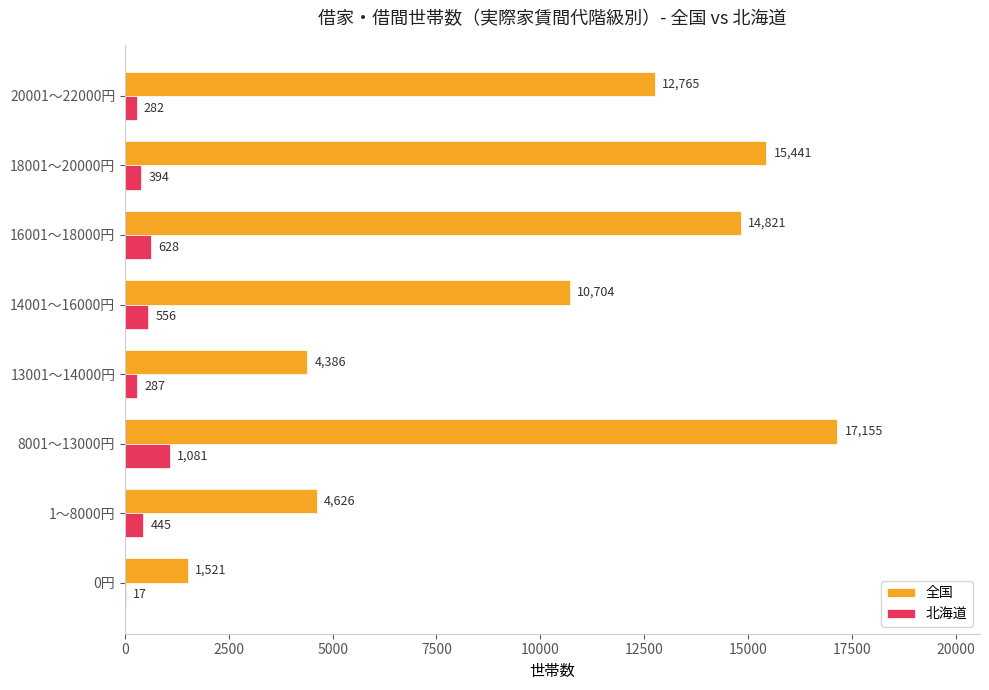

Is it true that 全国 equals 20771 at 20001～22000円?

False